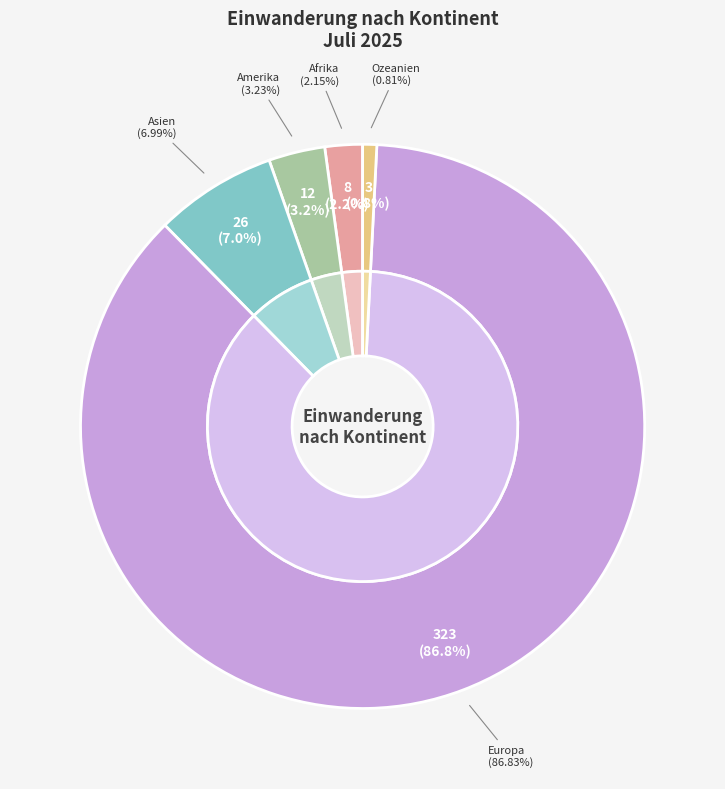

To the nearest percent, what is the difference between the Europa and Asien slice percentages?

80%